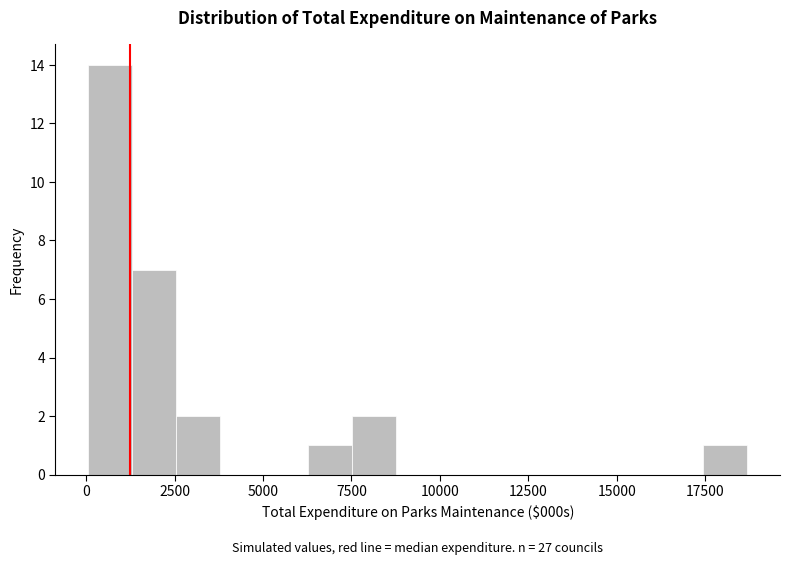

Read against the x-axis, roughly where is the centre of the tallest bar?

500